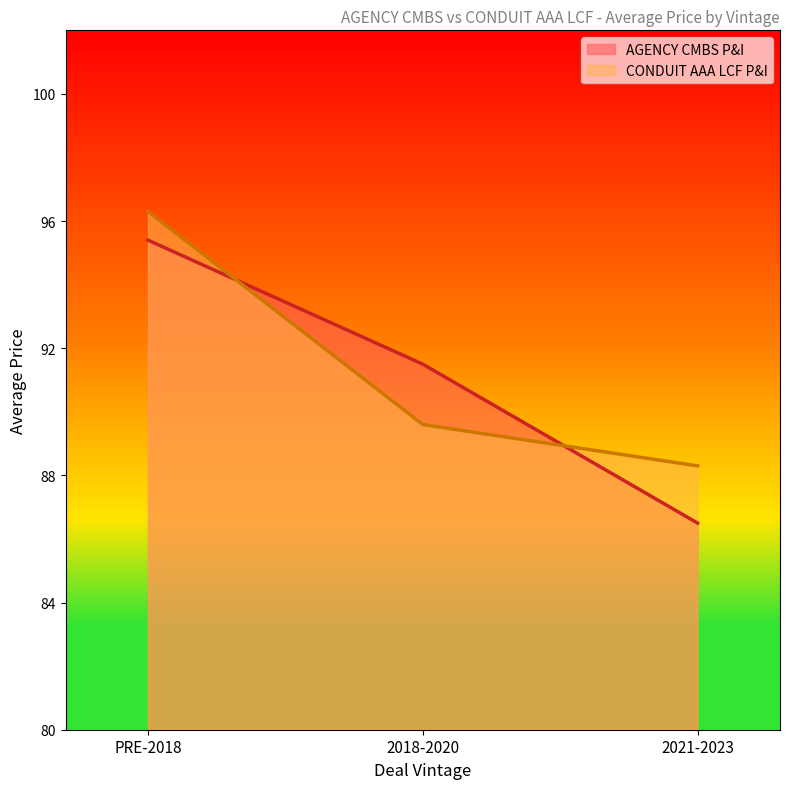

Where is AGENCY CMBS P&I nearest to the value 90?

2018-2020